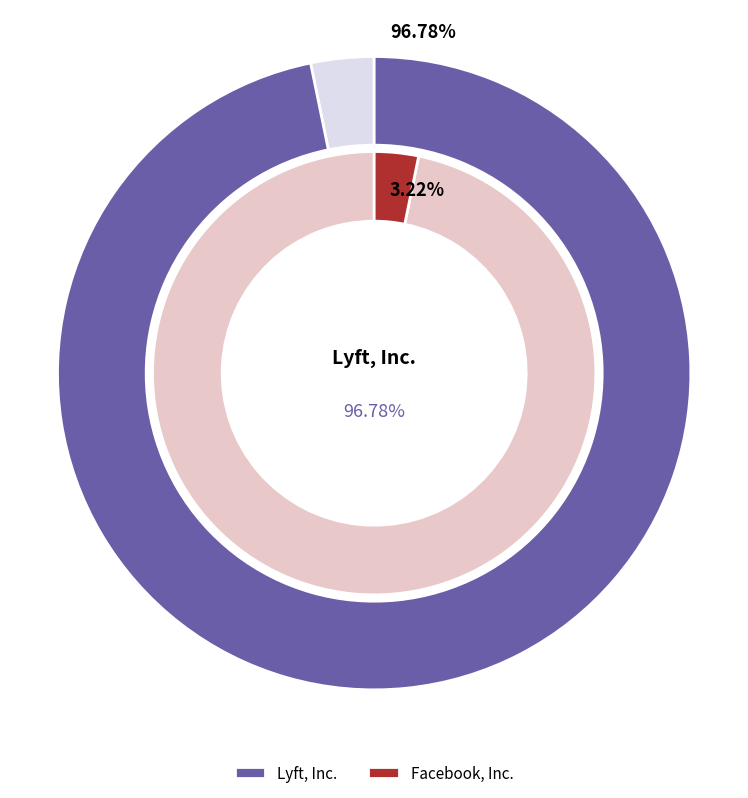

What is the smallest slice in the pie chart?

Facebook, Inc.